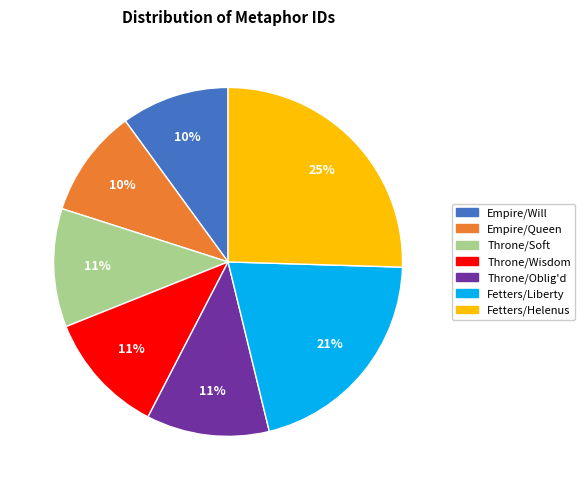

Does any single category account for the majority?

No